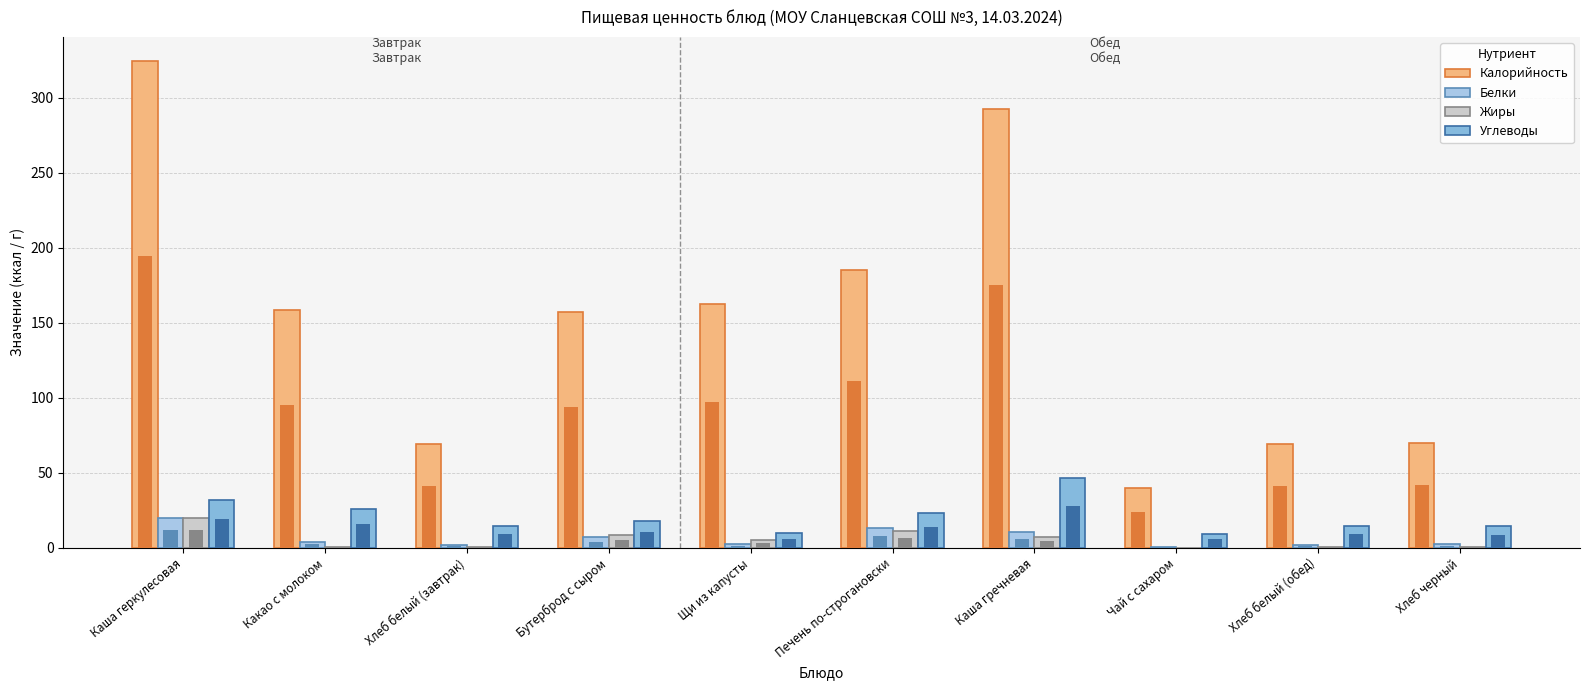

How many bars are there in each group?

4